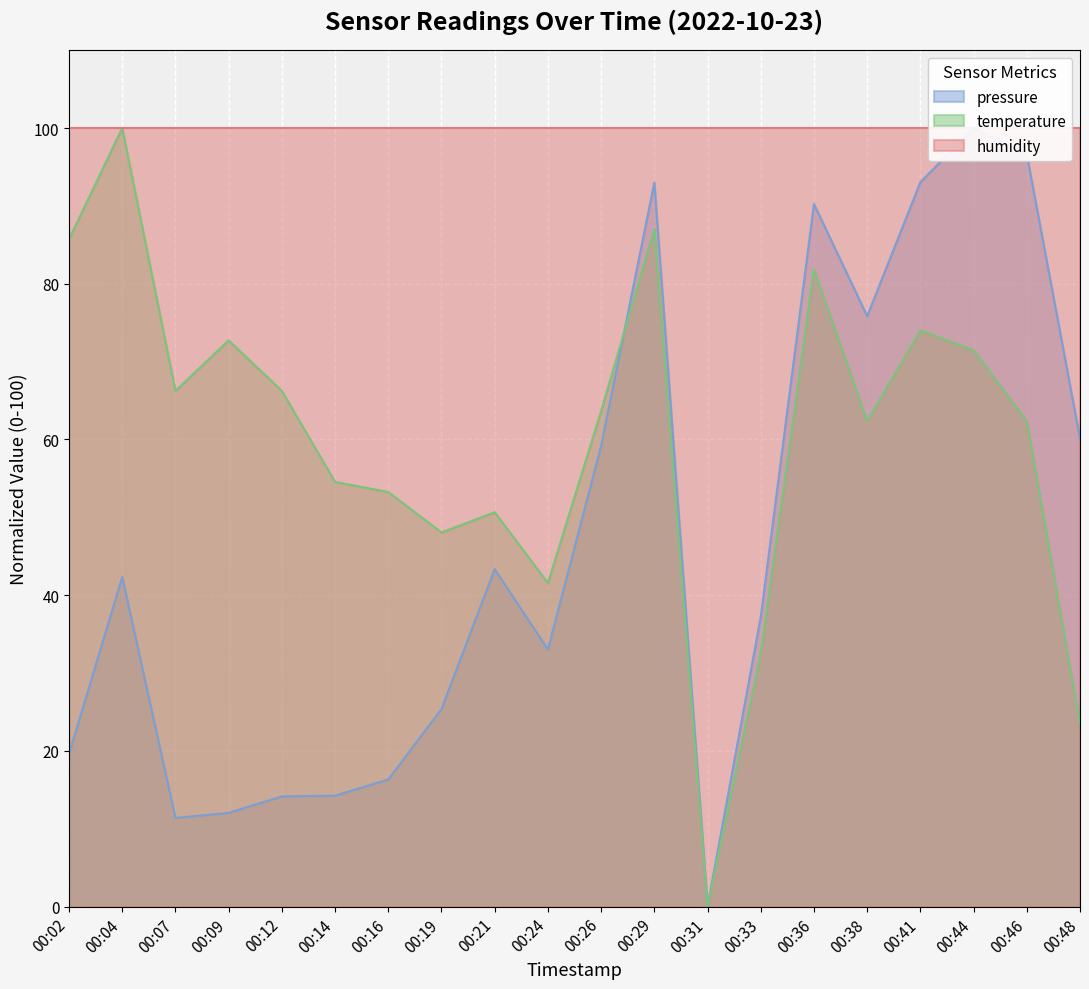

What is the difference between the maximum and minimum values in the temperature series?

100.0